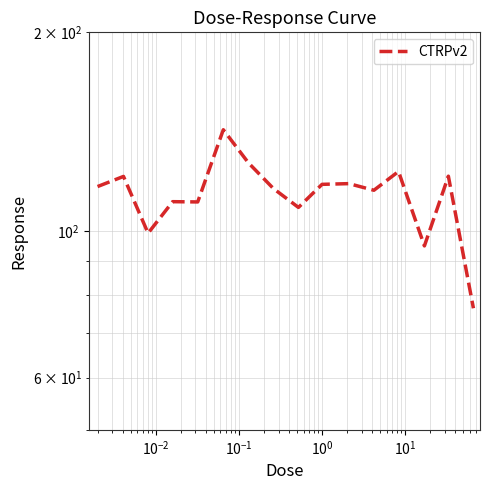

Reading left to right, list all the values displayed in this chart.

116.8	121.0	99.3	110.8	110.7	142.4	126.9	116.0	108.6	117.7	118.0	115.3	123.1	95.0	121.1	76.4